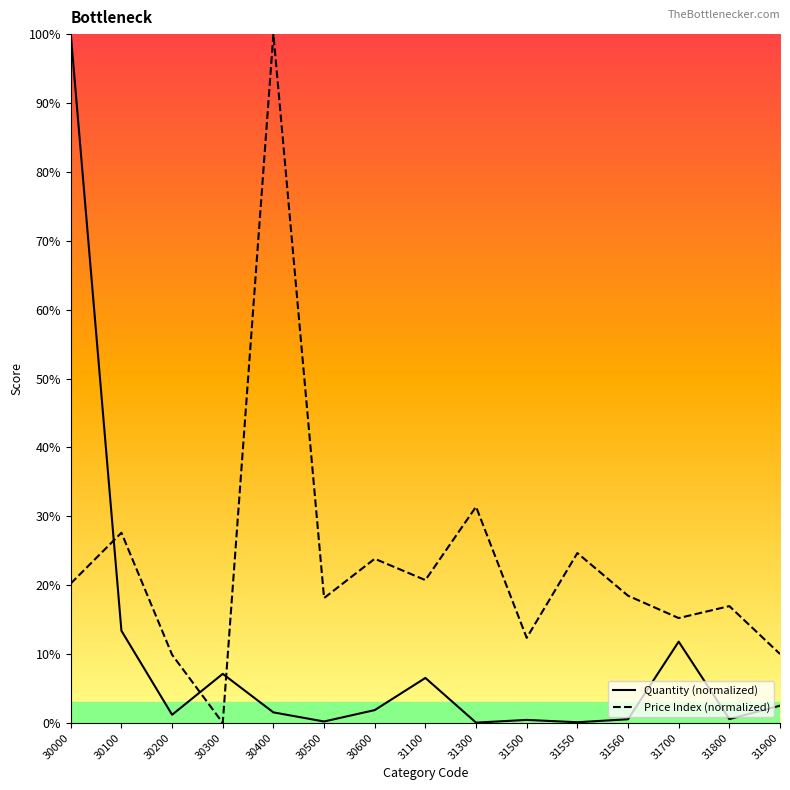

What is the difference between the second highest and second lowest values in the Price Index (normalized) series?

21.5